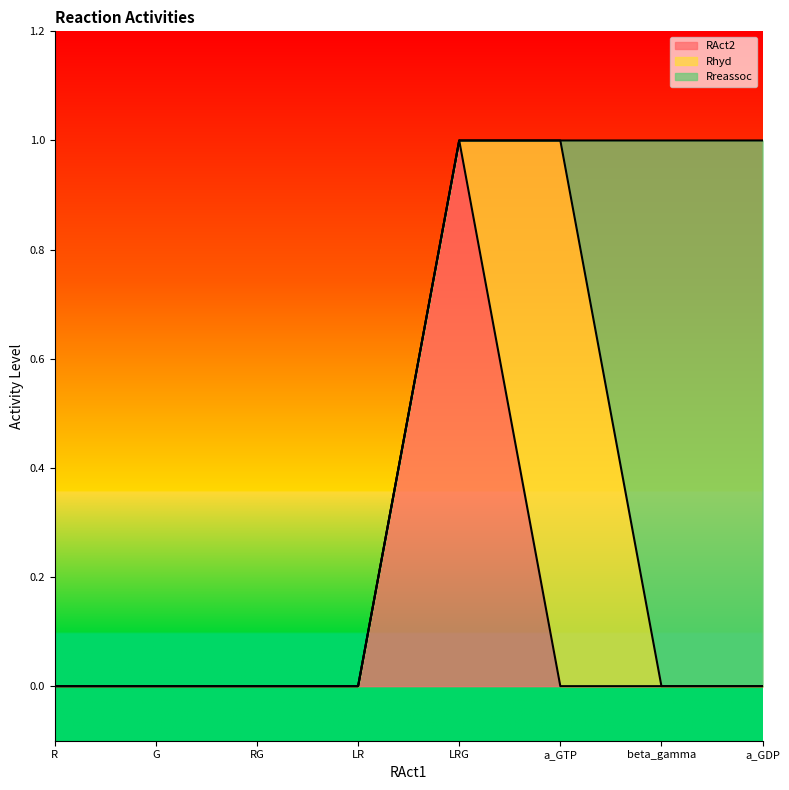

How many values in Rhyd are above zero?

1